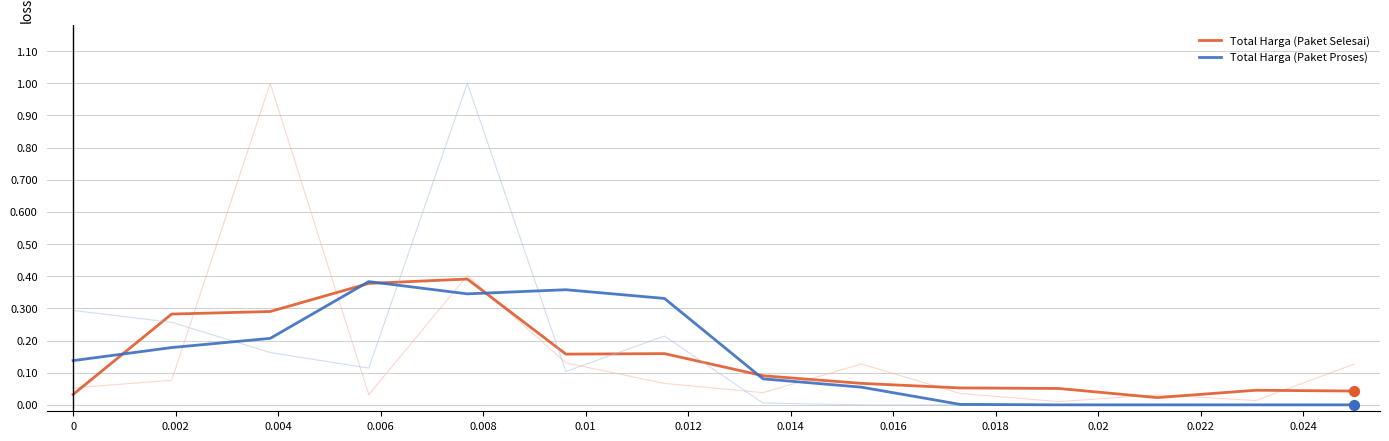

Which series reaches the maximum Y coordinate?

Total Harga (Paket Selesai)